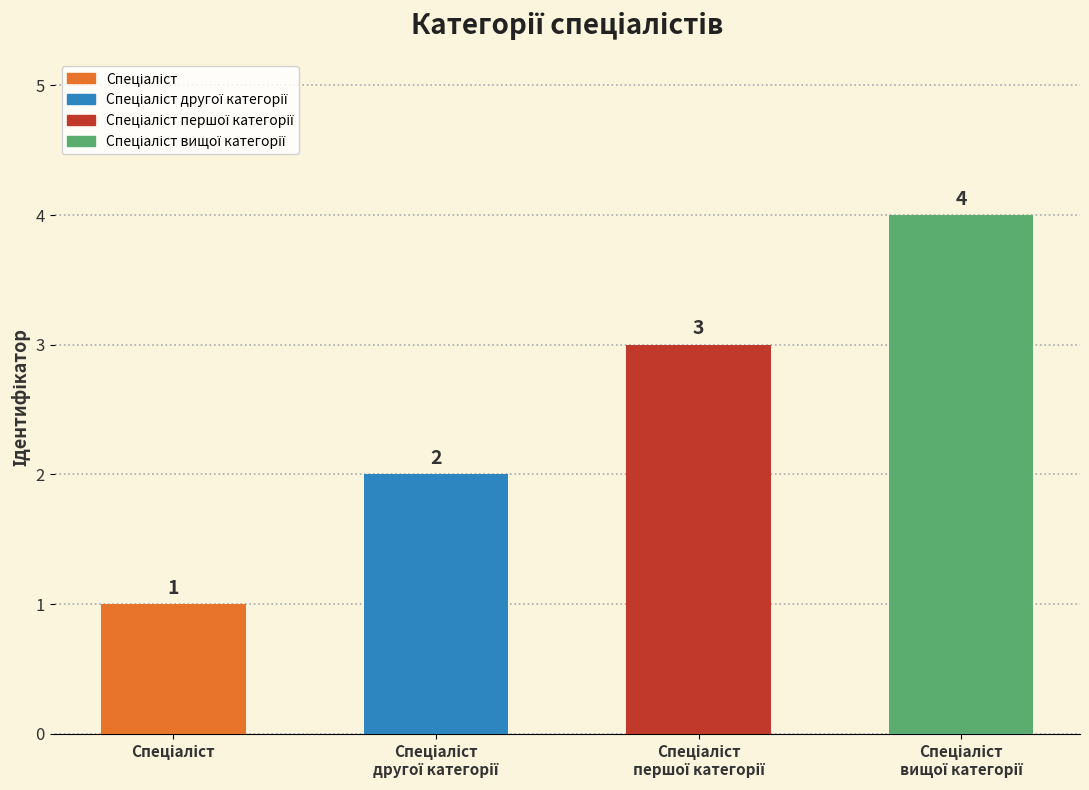

Rank the categories by value from highest to lowest.

Спеціаліст вищої категорії, Спеціаліст першої категорії, Спеціаліст другої категорії, Спеціаліст